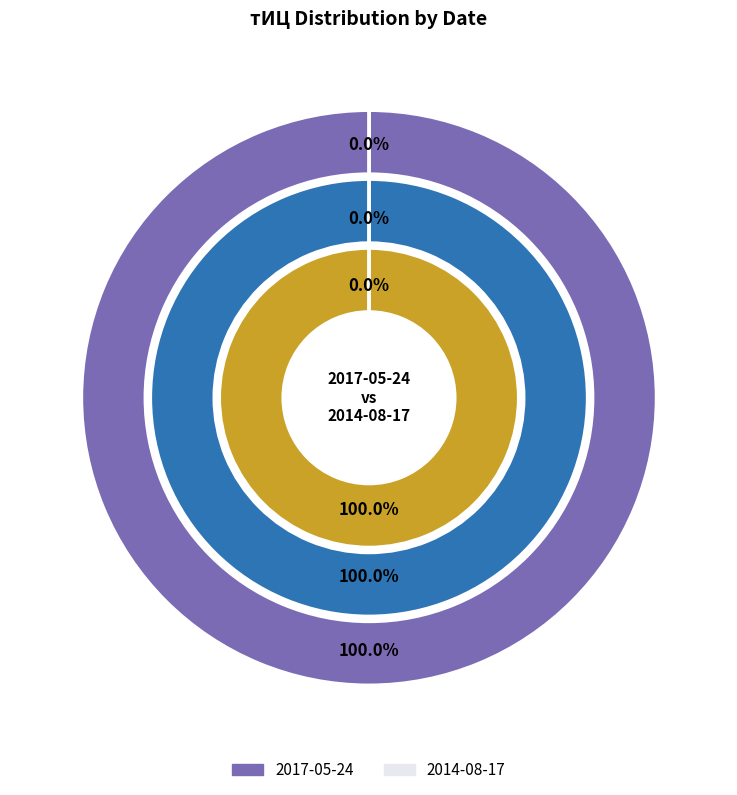

Between 2017-05-24 and 2014-08-17, which series saw the biggest shift?

тИЦ